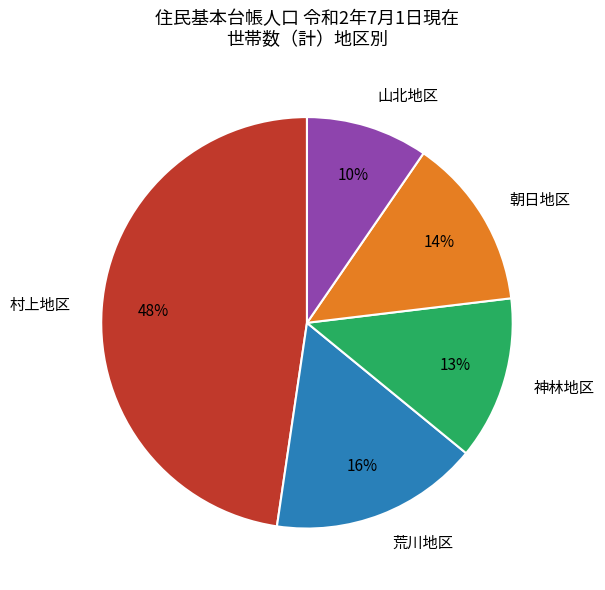

What percentage is the 荒川地区 slice, to the nearest percent?

16%